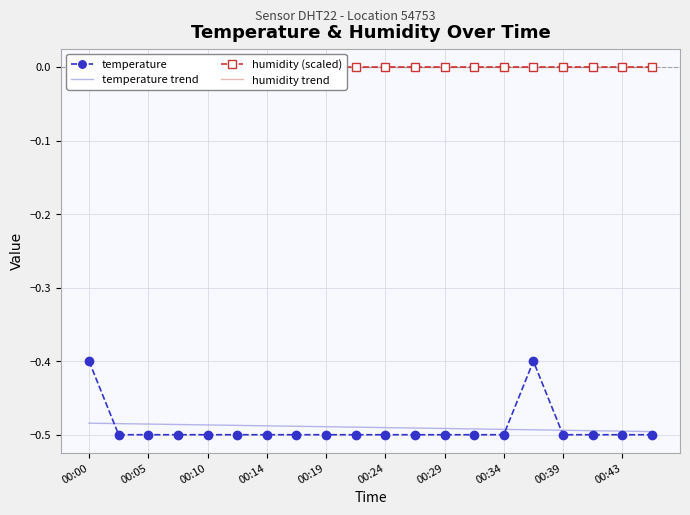

Is it true that temperature equals -0.8 at 00:05?

False